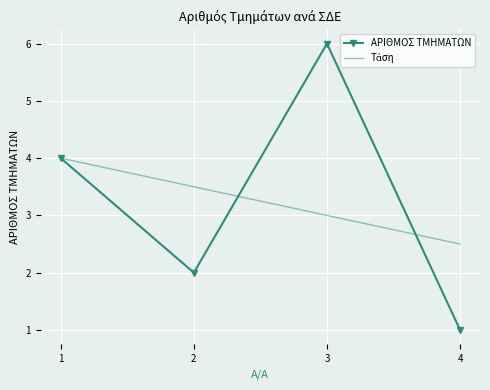

Is it true that ΑΡΙΘΜΟΣ ΤΜΗΜΑΤΩΝ equals 9.4 at 3?

False